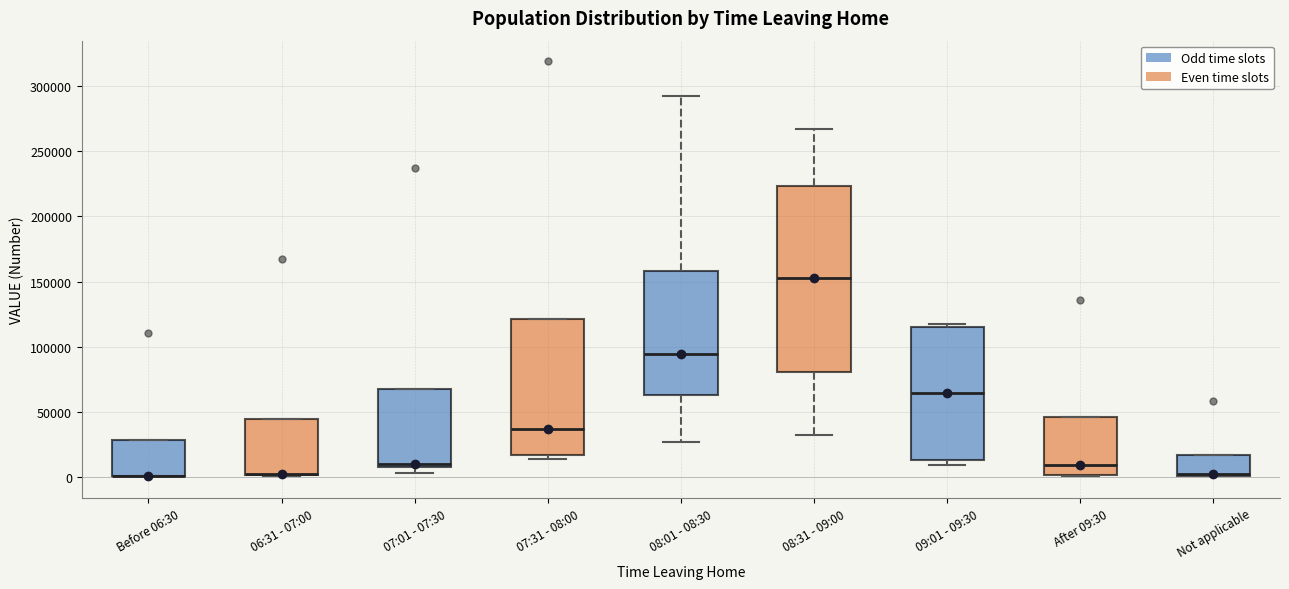

Reading left to right, read every box against the y-axis: the position of its median line, the range the box covers, and the ends of its whiskers. The values are not printed on the chart, so give them approximately, as read against the axis.

Before 06:30: median 0 (drawn on the box's lower edge), box 0 to 30000, whiskers 0 to 30000
06:31 - 07:00: median 5000 (drawn on the box's lower edge), box 0 to 45000, whiskers 0 to 45000
07:01 - 07:30: median 10000, box 5000 to 65000, whiskers 5000 (just below the box's lower edge) to 65000
07:31 - 08:00: median 35000, box 15000 to 120000, whiskers 15000 (just below the box's lower edge) to 120000
08:01 - 08:30: median 95000, box 65000 to 160000, whiskers 25000 to 295000
08:31 - 09:00: median 155000, box 80000 to 225000, whiskers 30000 to 265000
09:01 - 09:30: median 65000, box 15000 to 115000, whiskers 10000 to 120000
After 09:30: median 10000, box 0 to 45000, whiskers 0 to 45000
Not applicable: median 0 (drawn on the box's lower edge), box 0 to 15000, whiskers 0 to 15000